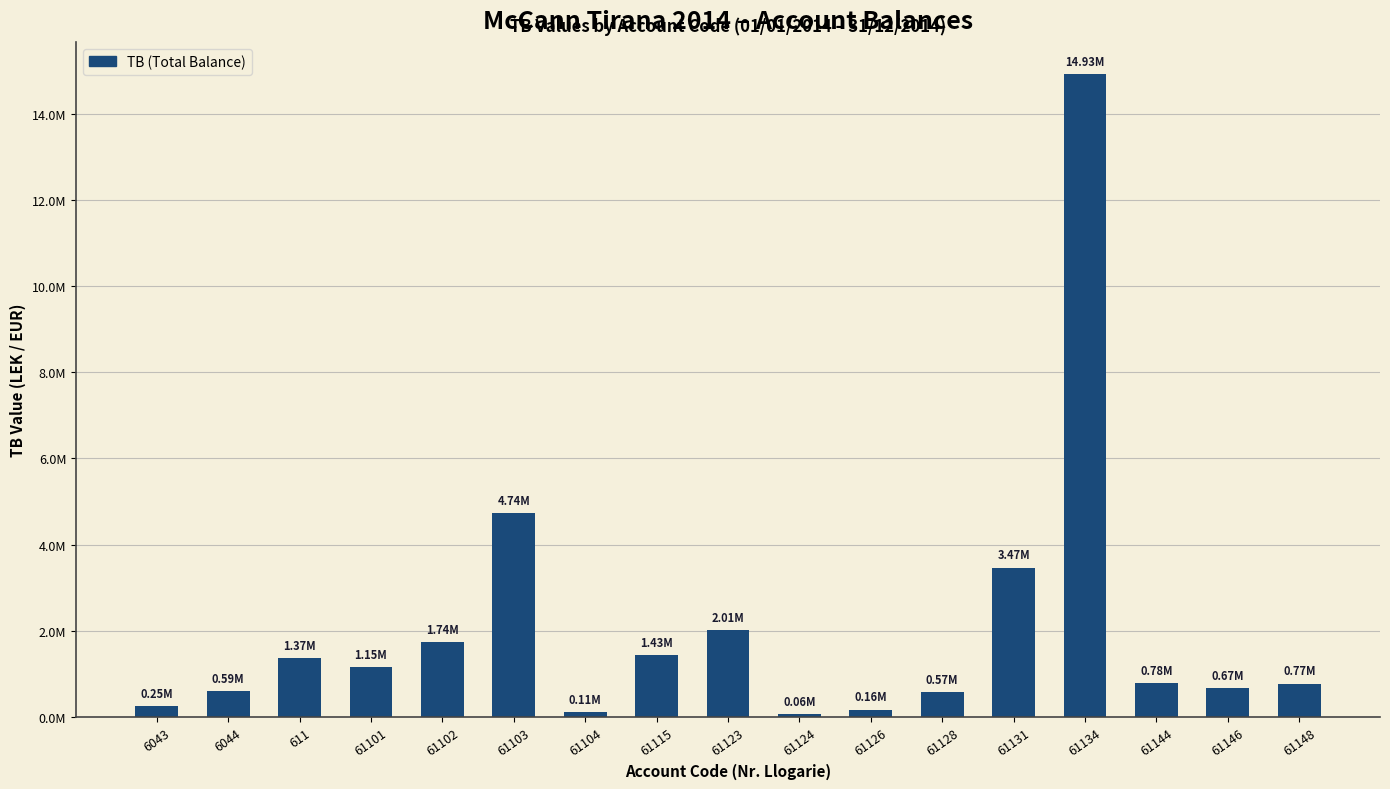

What is the label of the 6th bar from the right?

61128